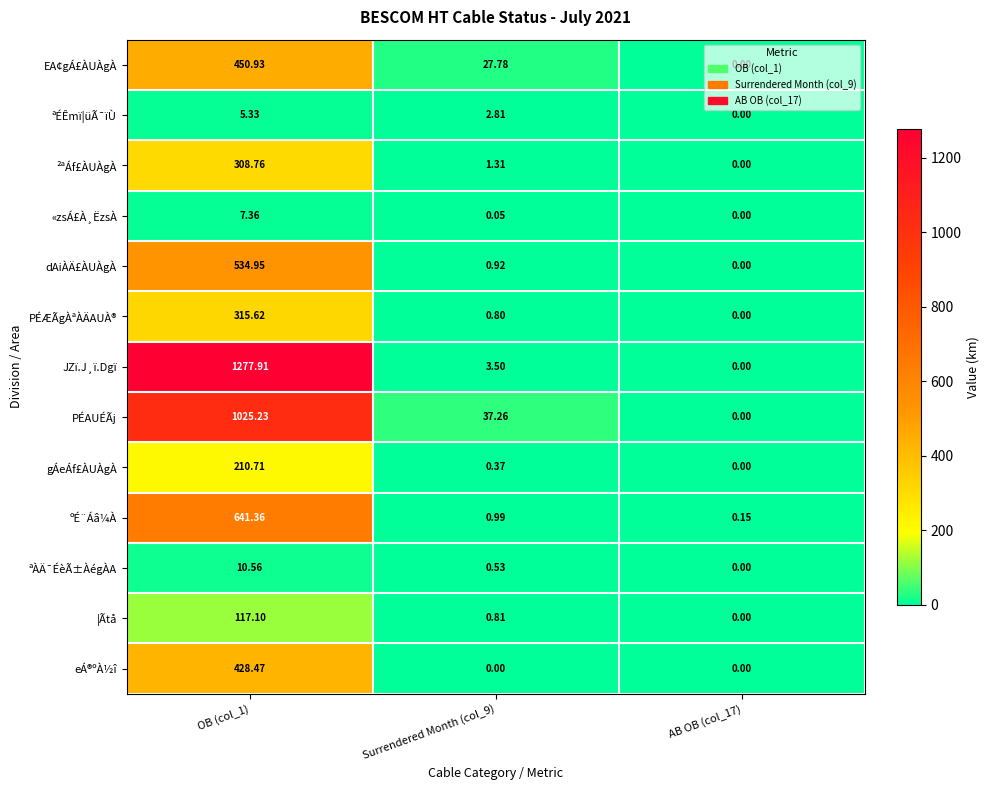

Rank the series at Surrendered Month (col_9) from lowest to highest value.

eÁ®ºÀ½î, «zsÁ£À¸ËzsÀ, gÁeÁf£ÀUÀgÀ, ªÀÄ¯ÉèÃ±ÀégÀA, PÉÆÃgÀªÀÄAUÀ®, ¦Ãtå, dAiÀÄ£ÀUÀgÀ, ºÉ¨Áâ¼À, ²ªÁf£ÀUÀgÀ, ªÉÊmï¦üÃ¯ïÙ, JZï.J¸ï.Dgï, EA¢gÁ£ÀUÀgÀ, PÉAUÉÃj